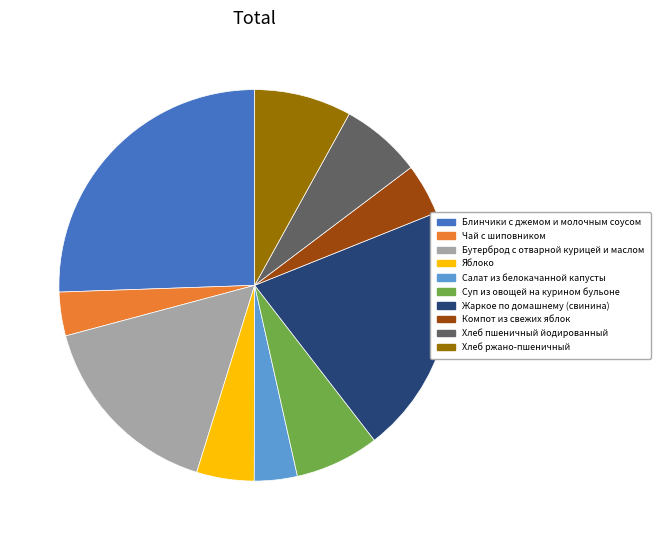

How many slices are in this pie chart?

10